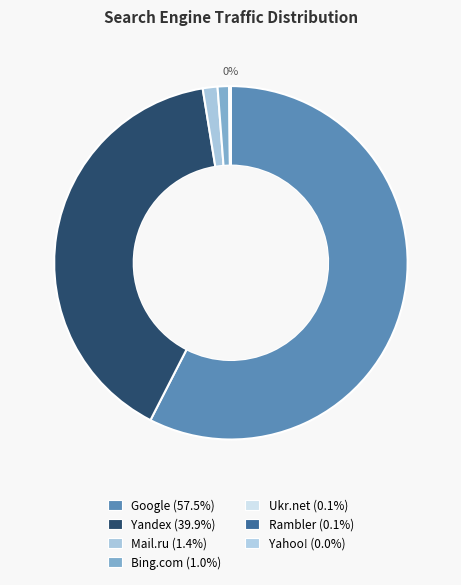

Count the number of slices in the pie.

7